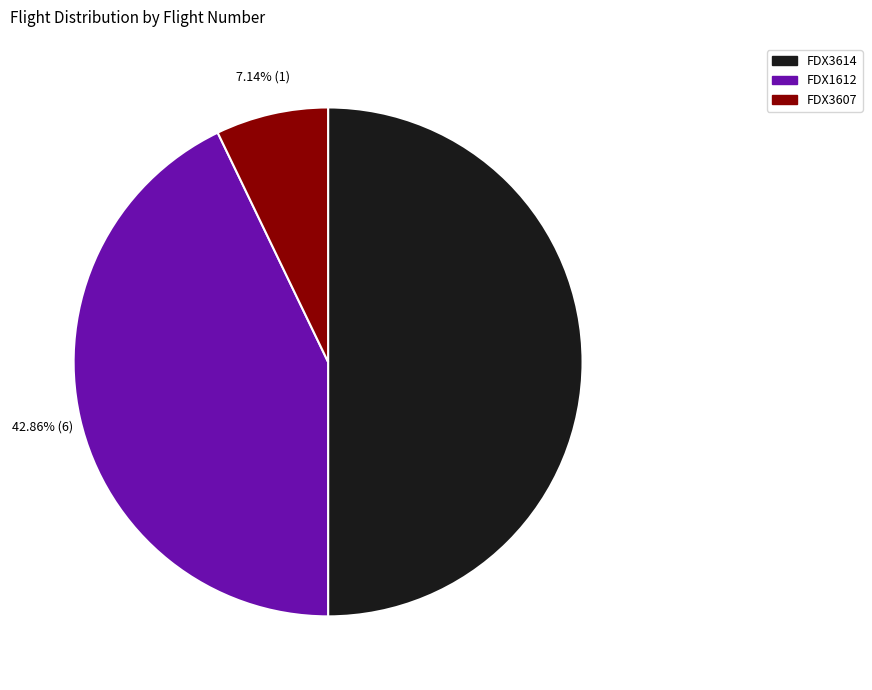

Which category has the smallest portion of the pie?

FDX3607